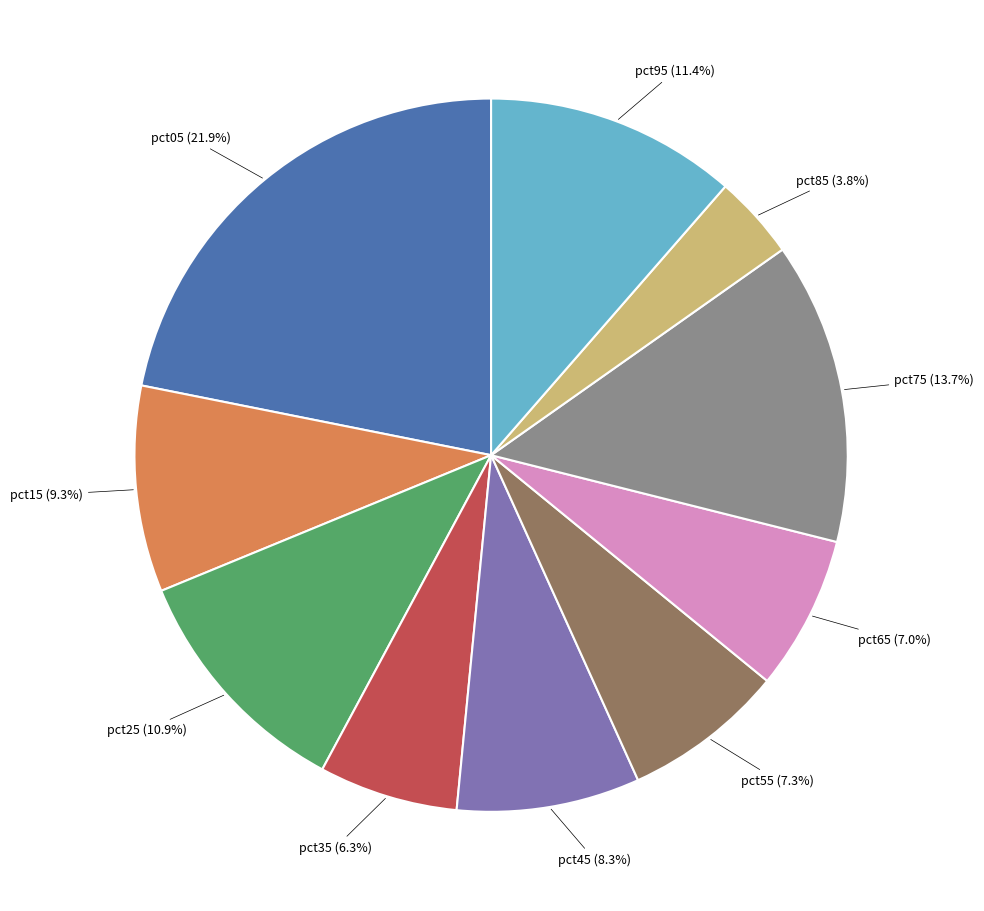

Combined, do pct35 and pct15 account for over 50%?

No